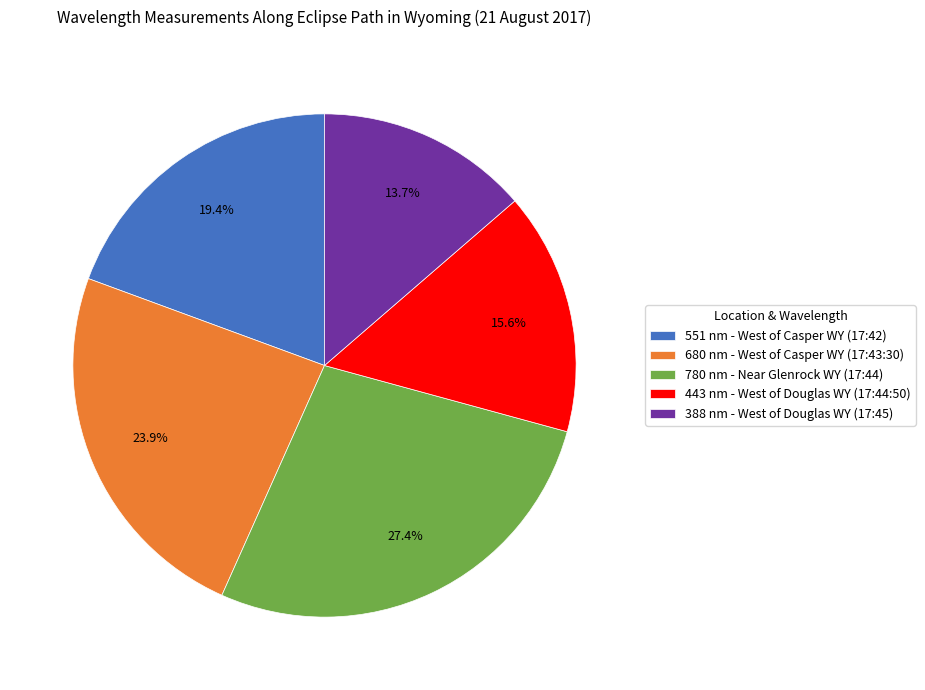

Rank the categories by value from highest to lowest.

780 nm - Near Glenrock WY (17:44), 680 nm - West of Casper WY (17:43:30), 551 nm - West of Casper WY (17:42), 443 nm - West of Douglas WY (17:44:50), 388 nm - West of Douglas WY (17:45)